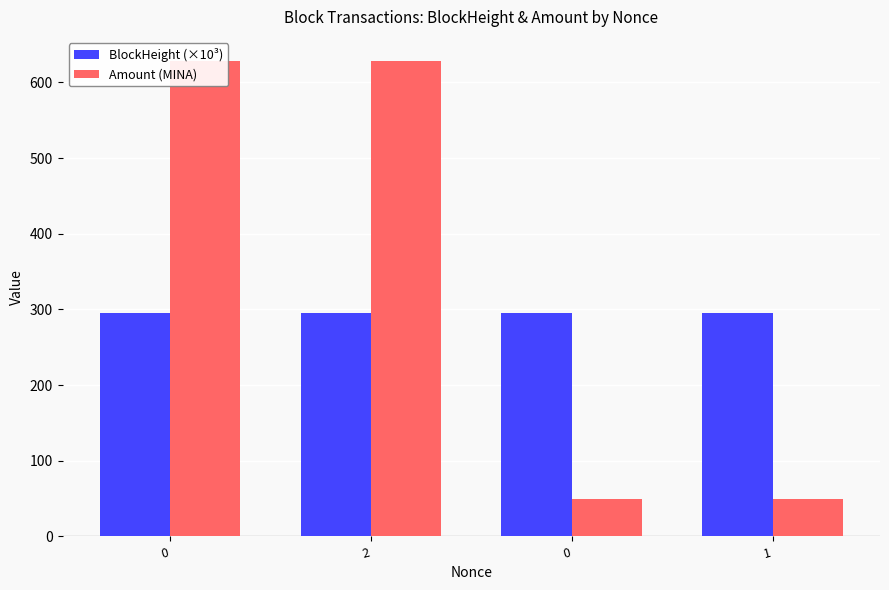

How many distinct data groups are displayed?

2